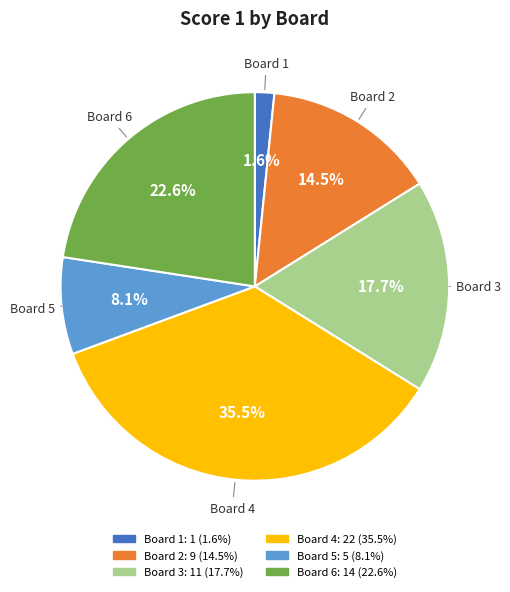

Is Board 6 the majority of the pie?

No